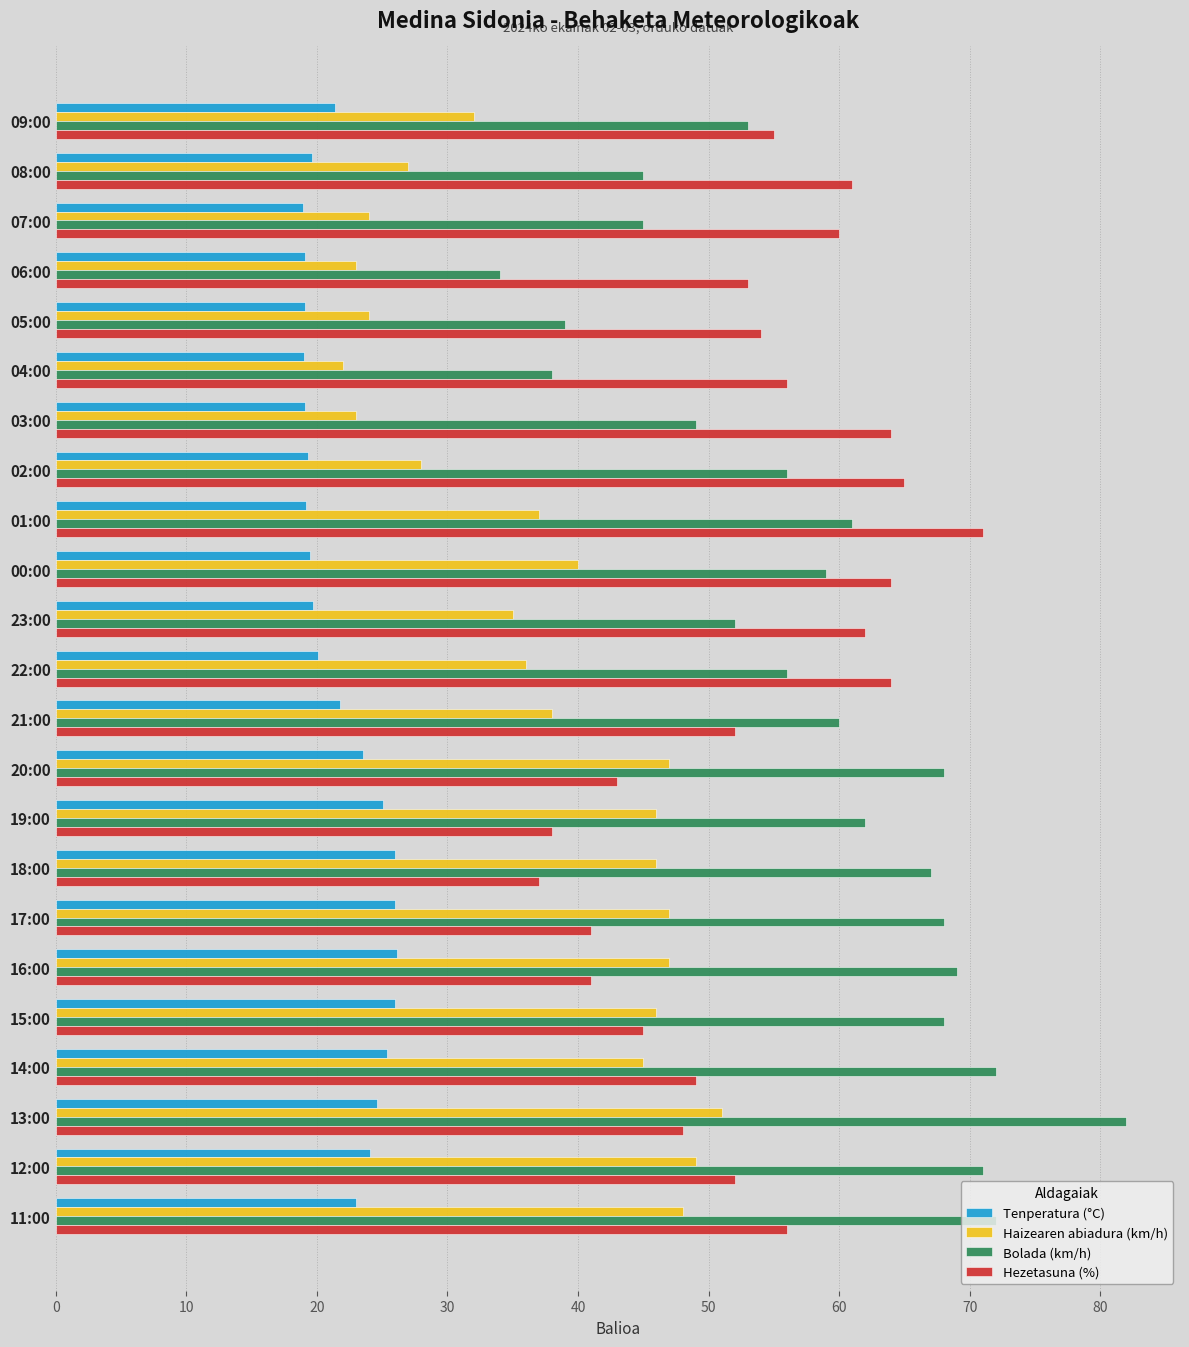

Which series changed the most between 09:00 and 06:00?

Bolada (km/h)